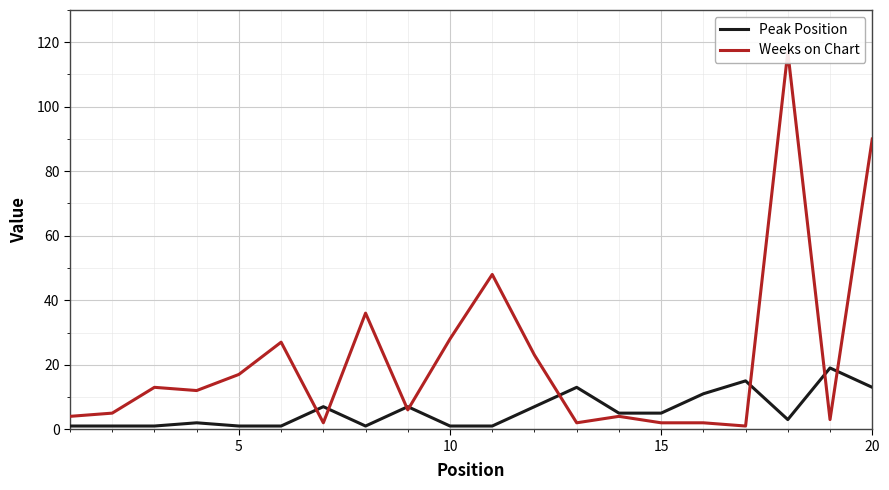

The value of Peak Position at 15 is 5. True or false?

True